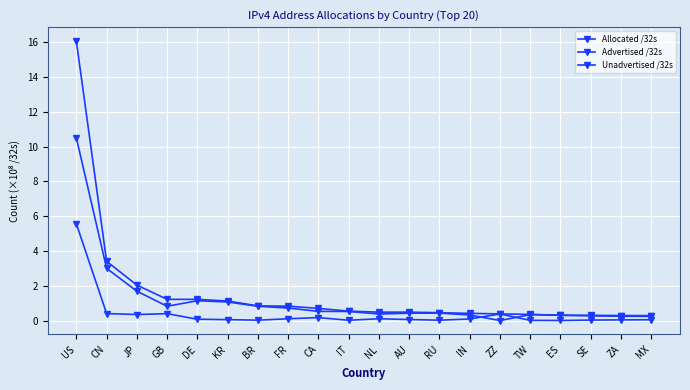

What is the difference between the Allocated /32s values at NL and ZA?

0.2